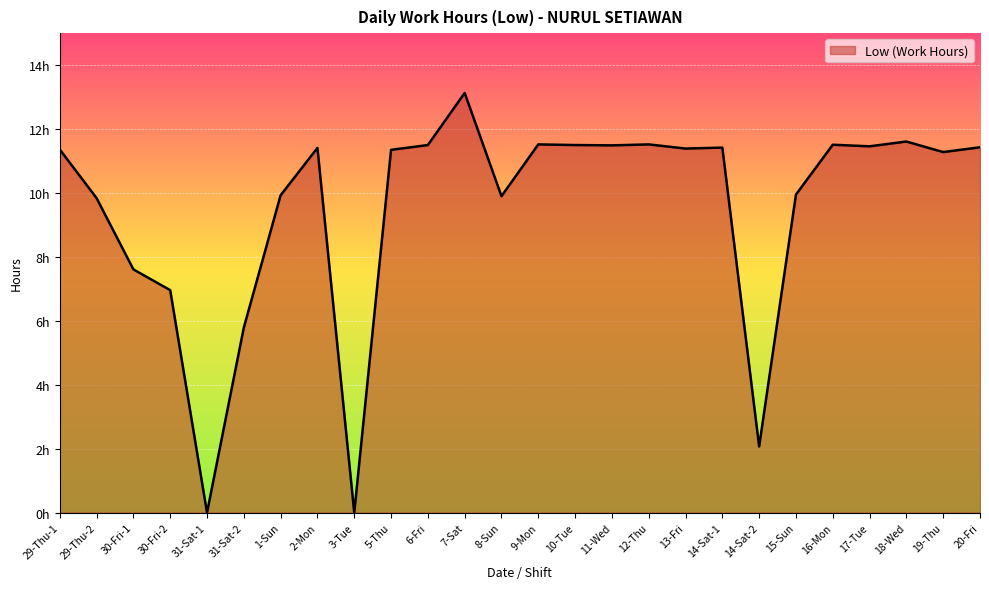

Reading left to right, list all the values displayed in this chart.

11.4	9.8	7.6	7.0	0.0	5.8	9.9	11.4	0.0	11.3	11.5	13.1	9.9	11.5	11.5	11.5	11.5	11.4	11.4	2.1	9.9	11.5	11.5	11.6	11.3	11.4